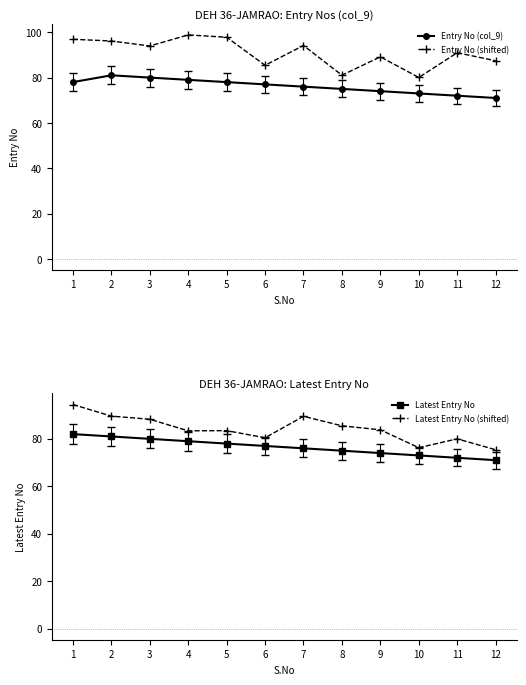

How many lines are shown in the chart?

4